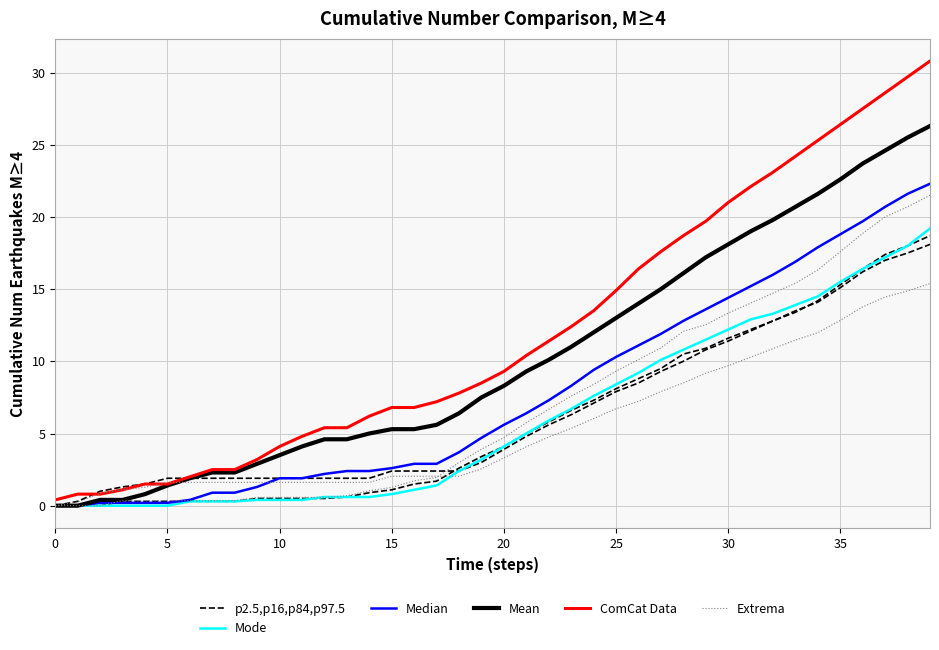

How many data points does each series have?

40